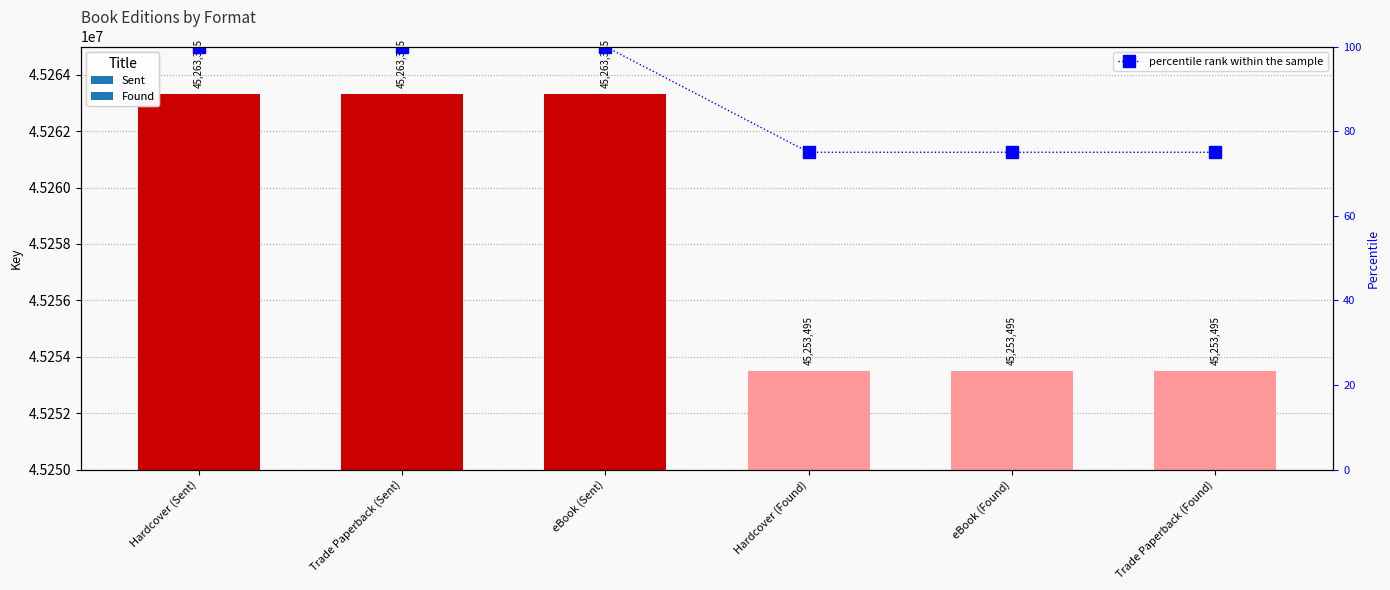

Reading right to left, extract all data points from this chart.

Trade Paperback (Found)=75	eBook (Found)=75	Hardcover (Found)=75	eBook (Sent)=100	Trade Paperback (Sent)=100	Hardcover (Sent)=100